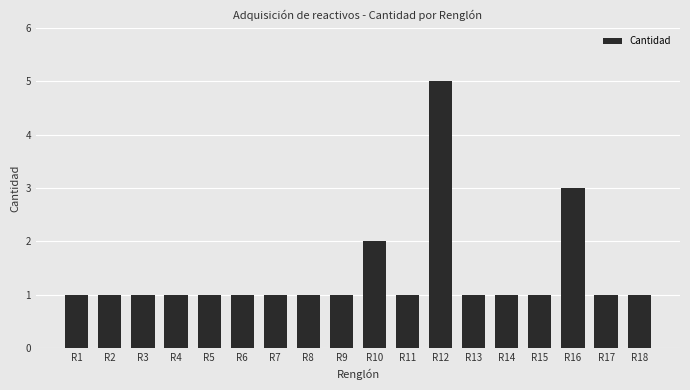

Reading left to right, extract all data points from this chart.

R1=1	R2=1	R3=1	R4=1	R5=1	R6=1	R7=1	R8=1	R9=1	R10=2	R11=1	R12=5	R13=1	R14=1	R15=1	R16=3	R17=1	R18=1